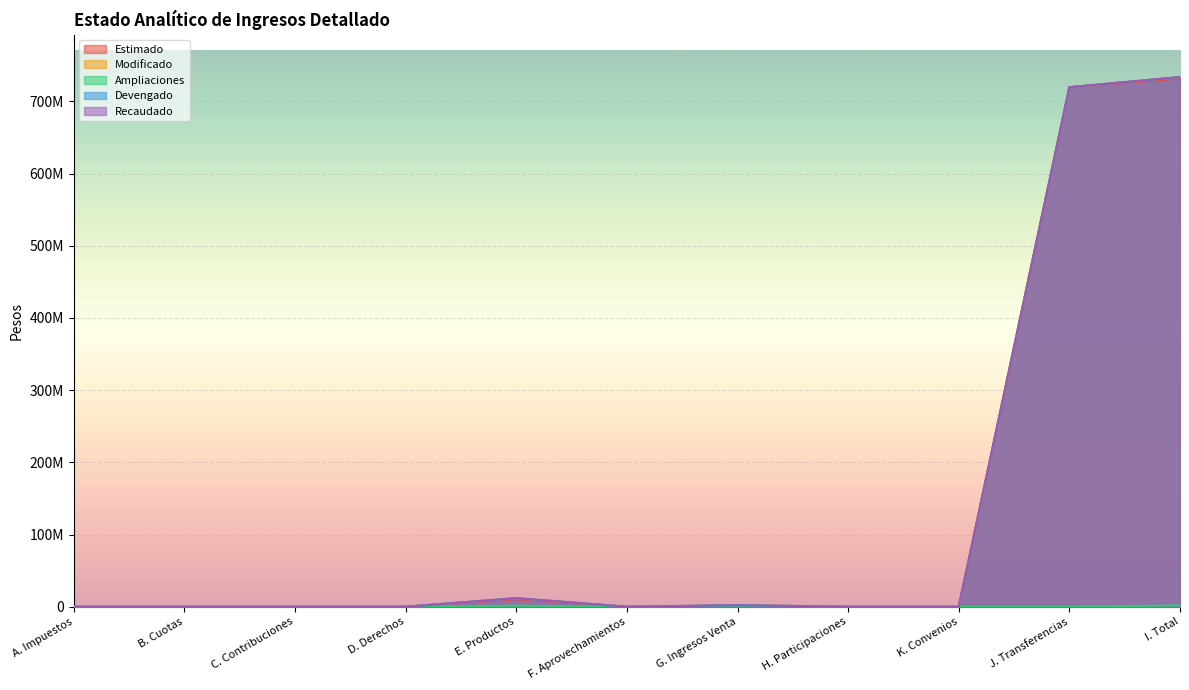

Reading right to left, transcribe all the data shown in this chart.

Estimado: I. Total=731985912.0	J. Transferencias=719738328.0	K. Convenios=0.0	H. Participaciones=0.0	G. Ingresos Venta=1730000.0	F. Aprovechamientos=0.0	E. Productos=10517584.0	D. Derechos=0.0	C. Contribuciones=0.0	B. Cuotas=0.0	A. Impuestos=0.0
Modificado: I. Total=733778419.4	J. Transferencias=719738328.0	K. Convenios=0.0	H. Participaciones=0.0	G. Ingresos Venta=2188152.6	F. Aprovechamientos=0.0	E. Productos=11851938.7	D. Derechos=0.0	C. Contribuciones=0.0	B. Cuotas=0.0	A. Impuestos=0.0
Ampliaciones: I. Total=1792507.4	J. Transferencias=0.0	K. Convenios=0.0	H. Participaciones=0.0	G. Ingresos Venta=458152.6	F. Aprovechamientos=0.0	E. Productos=1334354.7	D. Derechos=0.0	C. Contribuciones=0.0	B. Cuotas=0.0	A. Impuestos=0.0
Devengado: I. Total=733778419.4	J. Transferencias=719738328.0	K. Convenios=0.0	H. Participaciones=0.0	G. Ingresos Venta=2188152.6	F. Aprovechamientos=0.0	E. Productos=11851938.7	D. Derechos=0.0	C. Contribuciones=0.0	B. Cuotas=0.0	A. Impuestos=0.0
Recaudado: I. Total=733778419.4	J. Transferencias=719738328.0	K. Convenios=0.0	H. Participaciones=0.0	G. Ingresos Venta=2188152.6	F. Aprovechamientos=0.0	E. Productos=11851938.7	D. Derechos=0.0	C. Contribuciones=0.0	B. Cuotas=0.0	A. Impuestos=0.0